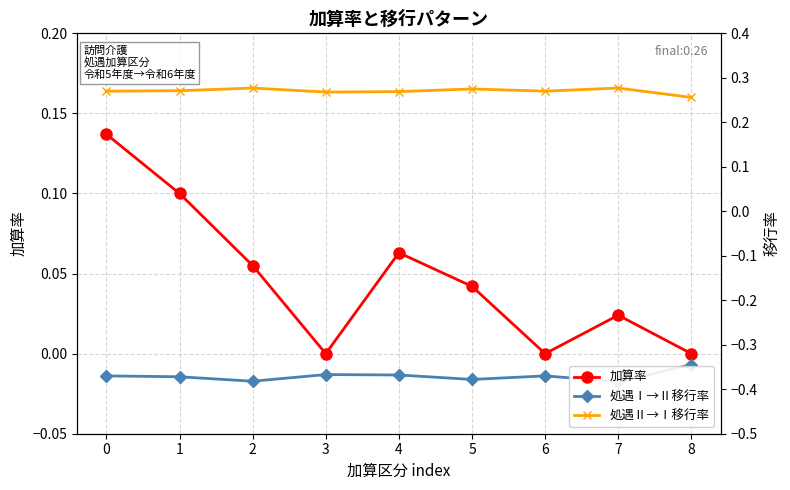

Reading left to right, transcribe all the data shown in this chart.

加算率: 0=0.1	1=0.1	2=0.1	3=0.0	4=0.1	5=0.0	6=0.0	7=0.0	8=0.0
処遇Ⅰ→Ⅱ移行率: 0=-0.4	1=-0.4	2=-0.4	3=-0.4	4=-0.4	5=-0.4	6=-0.4	7=-0.4	8=-0.3
処遇Ⅱ→Ⅰ移行率: 0=0.3	1=0.3	2=0.3	3=0.3	4=0.3	5=0.3	6=0.3	7=0.3	8=0.3